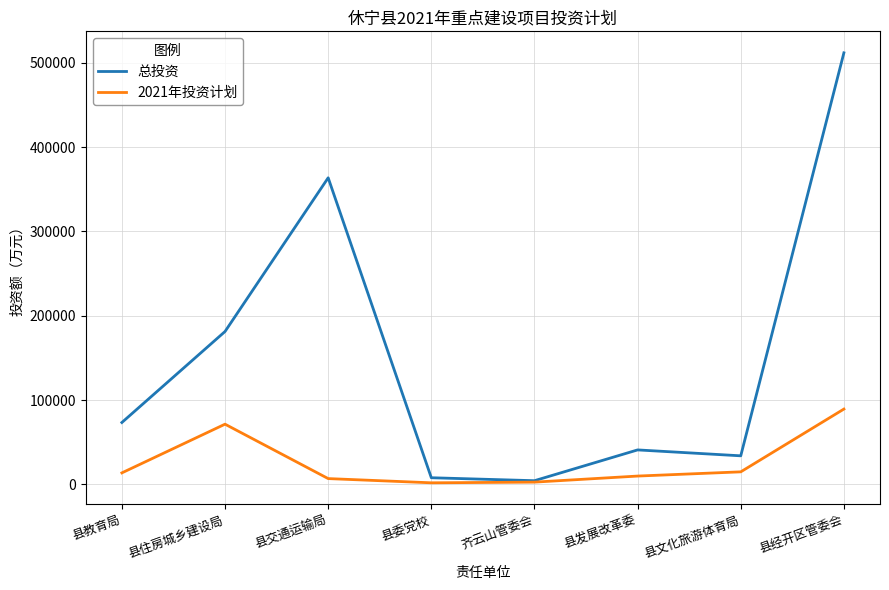

What value does the 总投资 series have at 县文化旅游体育局, to the nearest 50?

34000